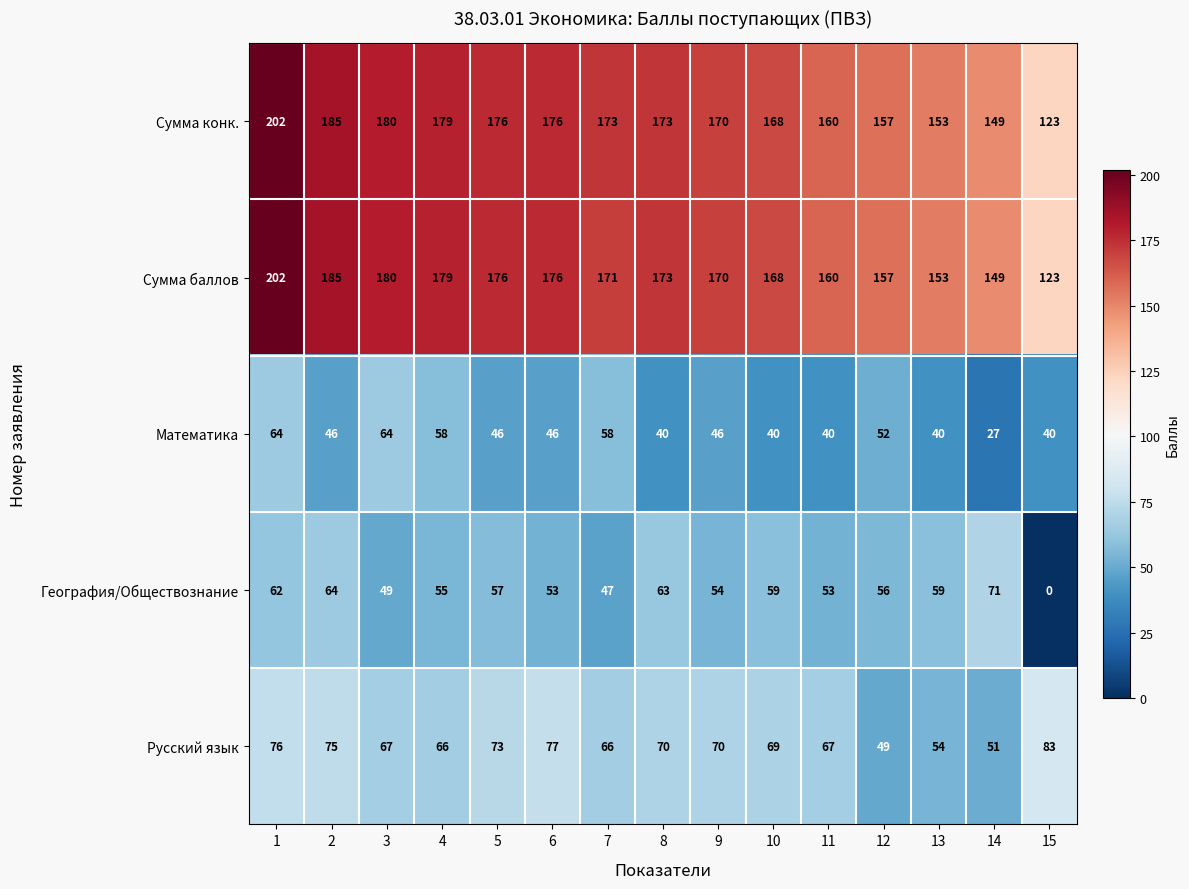

Read the Русский язык value at 10, to the nearest 10.

70